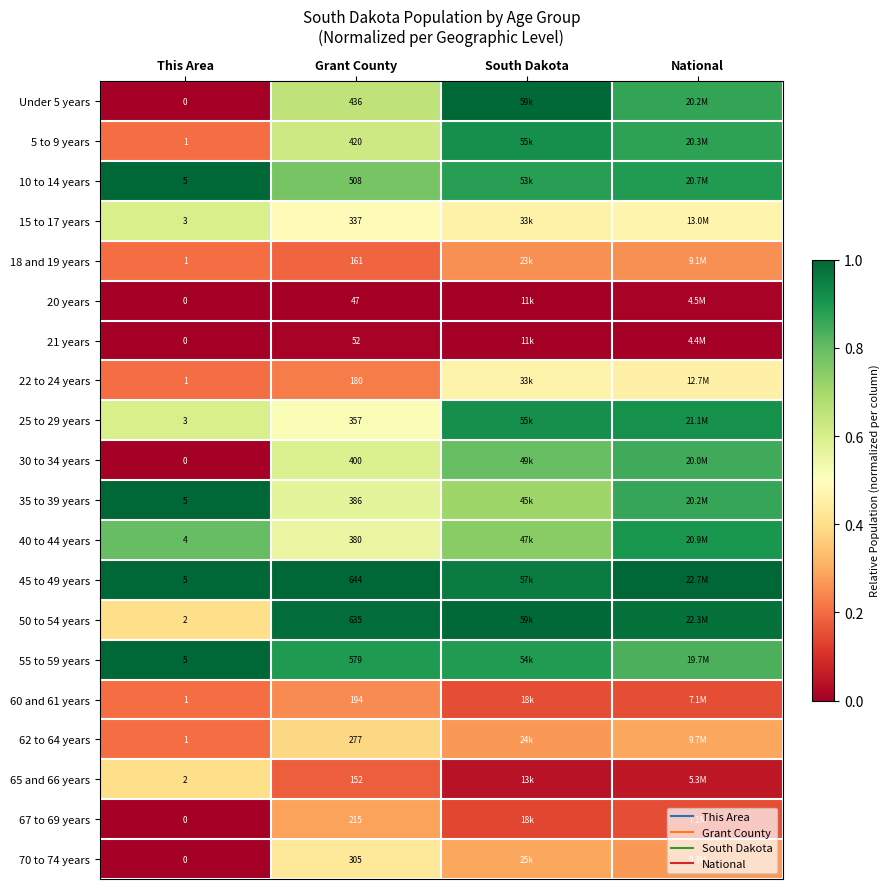

Is it true that 20 years equals 0.0 at National?

False